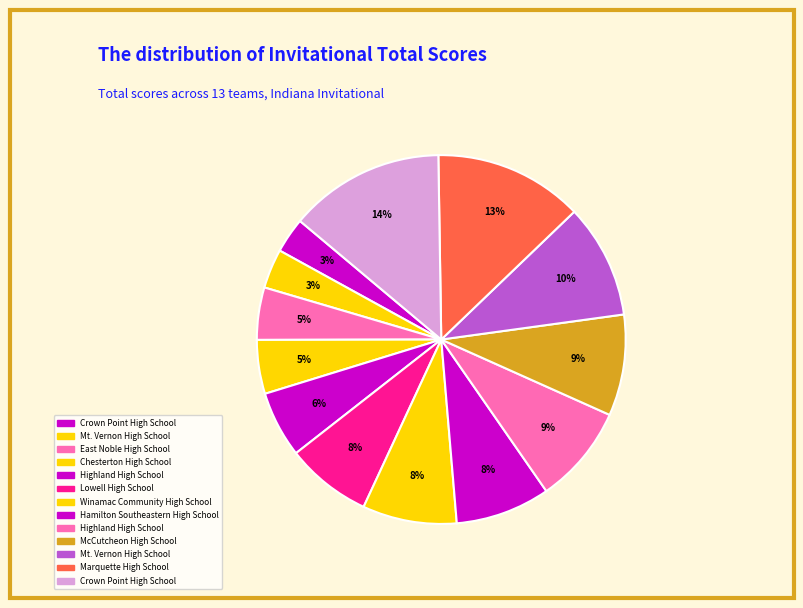

Is there any slice that represents more than half of the pie?

No